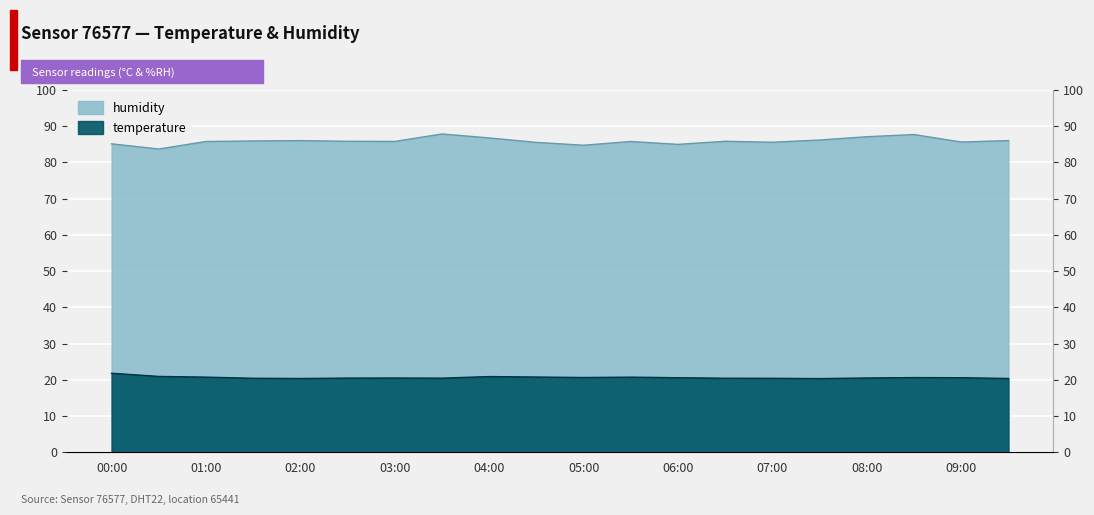

What is the approximate value of humidity at 06:00?

85.0